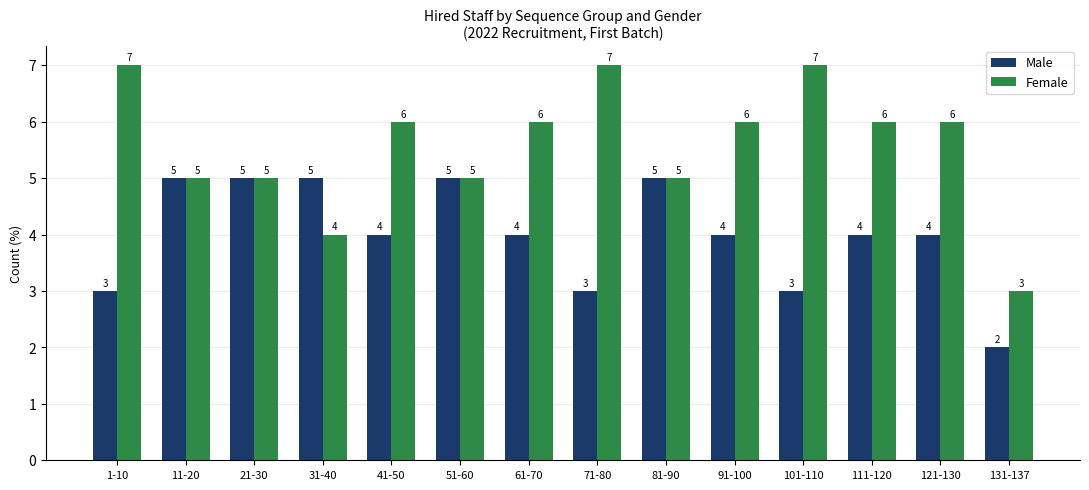

Reading right to left, transcribe all the data shown in this chart.

Male: 131-137=2	121-130=4	111-120=4	101-110=3	91-100=4	81-90=5	71-80=3	61-70=4	51-60=5	41-50=4	31-40=5	21-30=5	11-20=5	1-10=3
Female: 131-137=3	121-130=6	111-120=6	101-110=7	91-100=6	81-90=5	71-80=7	61-70=6	51-60=5	41-50=6	31-40=4	21-30=5	11-20=5	1-10=7